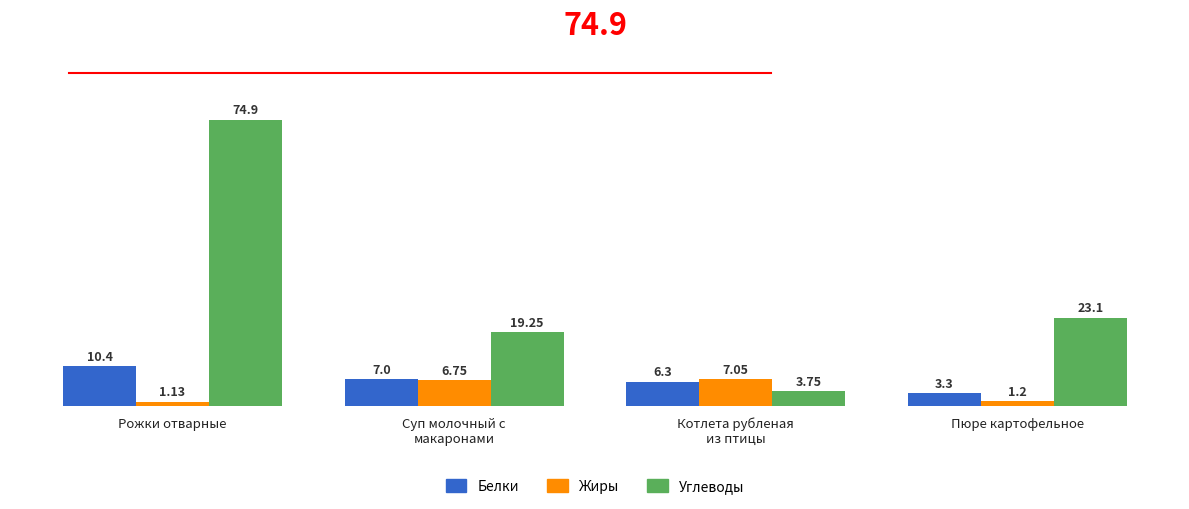

Which series has the largest range (max minus min)?

Углеводы